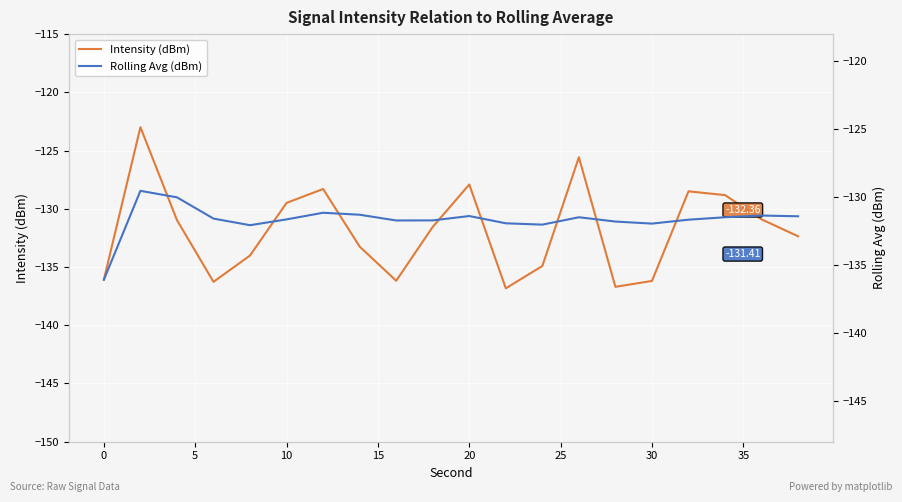

Reading left to right, list all the values displayed in this chart.

Intensity (dBm): -136.1	-123.0	-131.0	-136.3	-134.0	-129.5	-128.3	-133.2	-136.2	-131.6	-127.9	-136.8	-134.9	-125.6	-136.7	-136.2	-128.5	-128.8	-130.9	-132.4
Rolling Avg (dBm): -136.1	-129.5	-130.0	-131.6	-132.1	-131.6	-131.1	-131.3	-131.7	-131.7	-131.4	-131.9	-132.0	-131.5	-131.8	-131.9	-131.7	-131.5	-131.4	-131.4